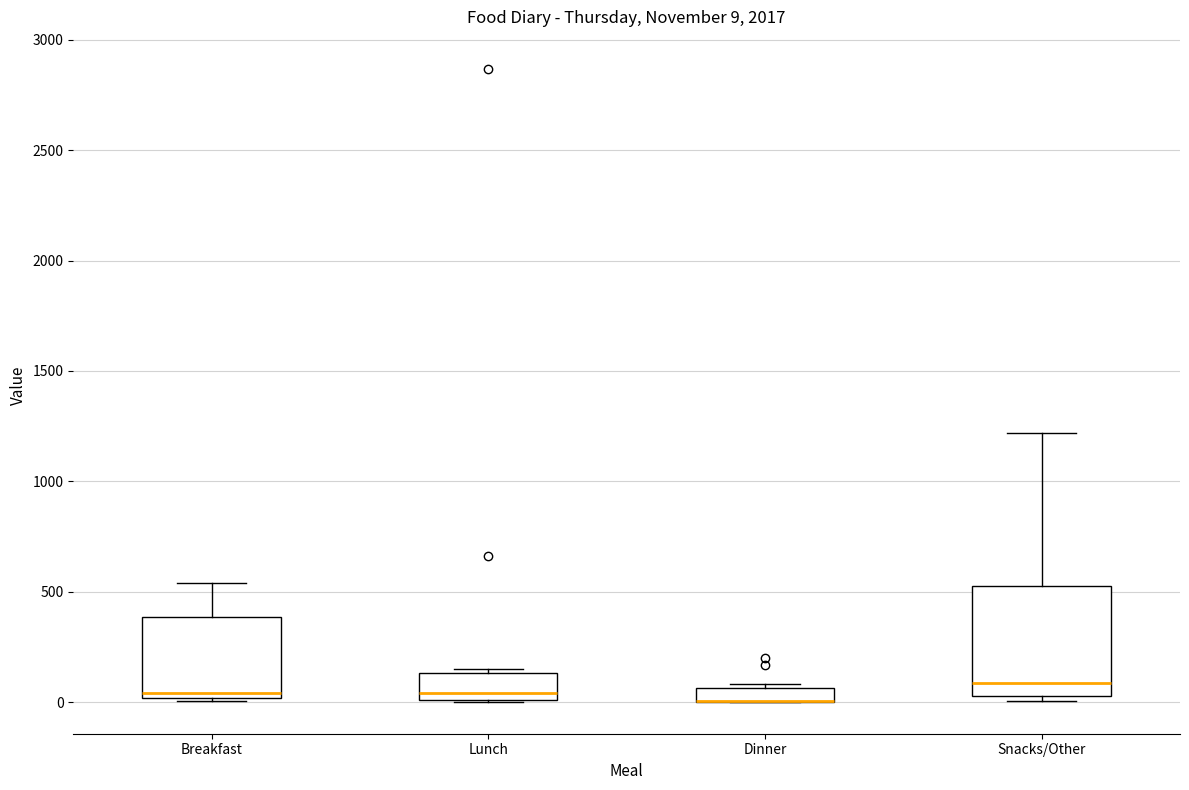

Which box is the tallest, from its lower edge to its upper edge?

Snacks/Other